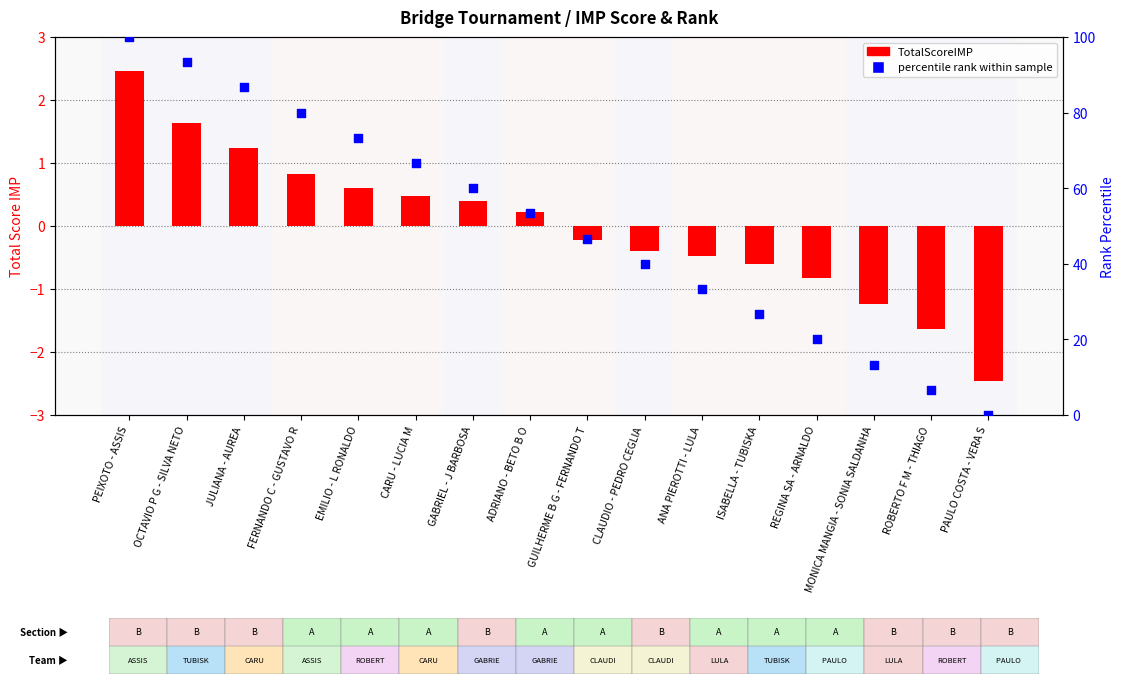

Which series has the largest total across all categories?

percentile rank within the sample